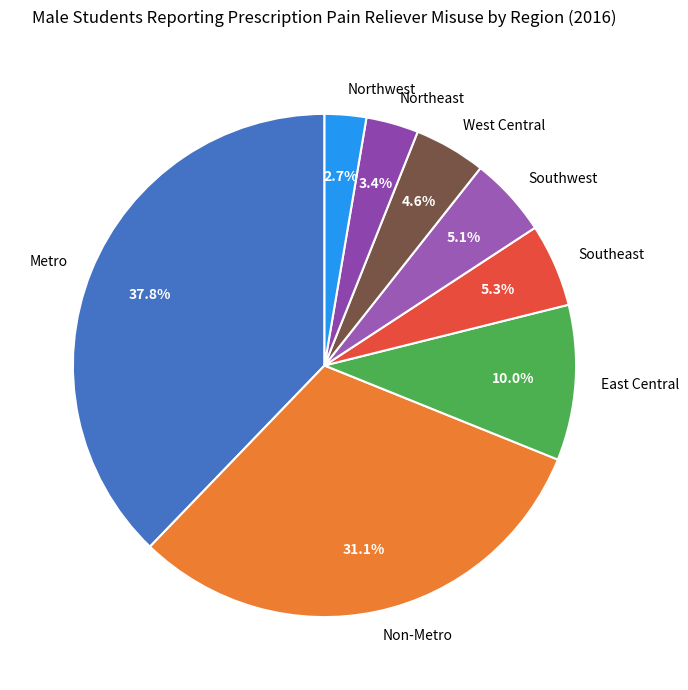

To the nearest percent, what portion does Southwest represent?

5%